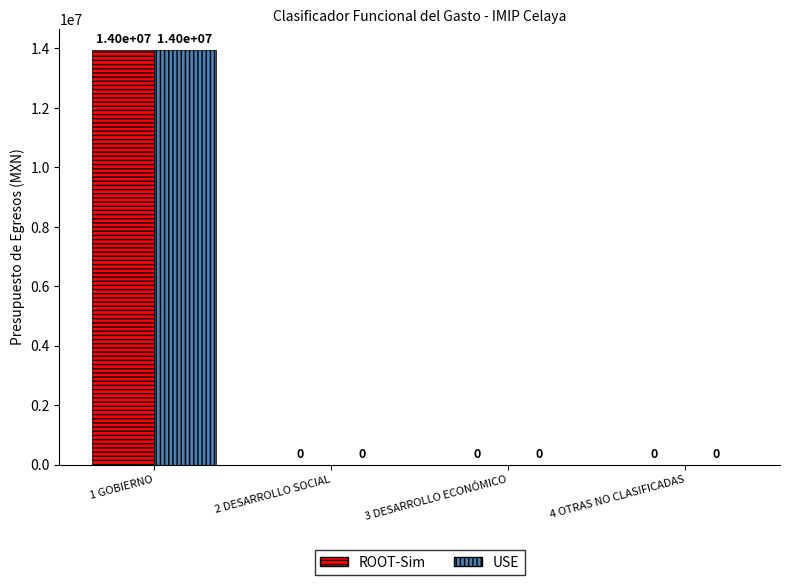

What are all the series names shown in the legend?

ROOT-Sim, USE